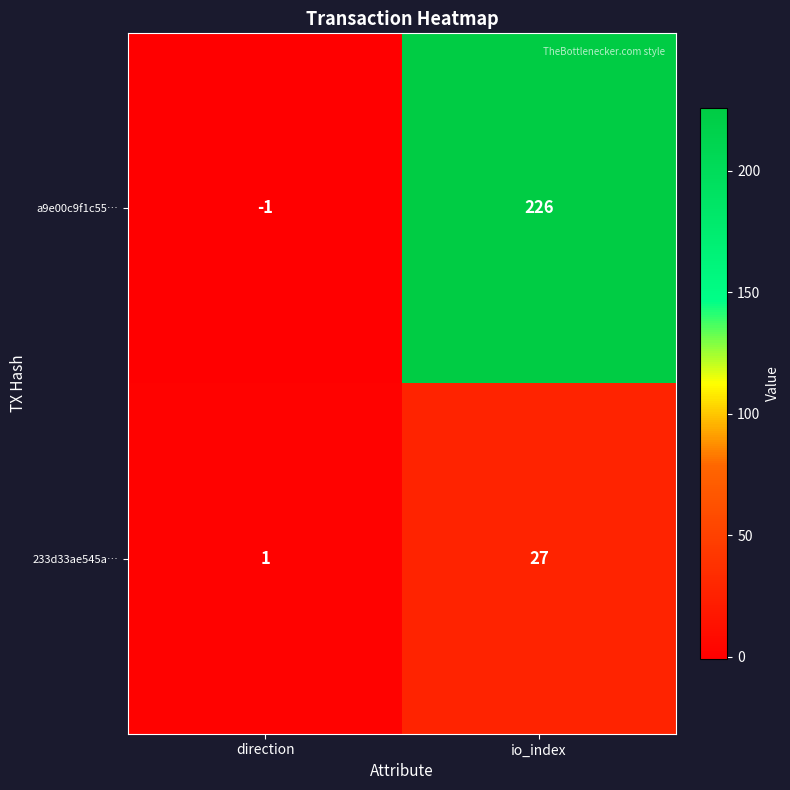

Rank the series at direction from highest to lowest value.

233d33ae545a…, a9e00c9f1c55…